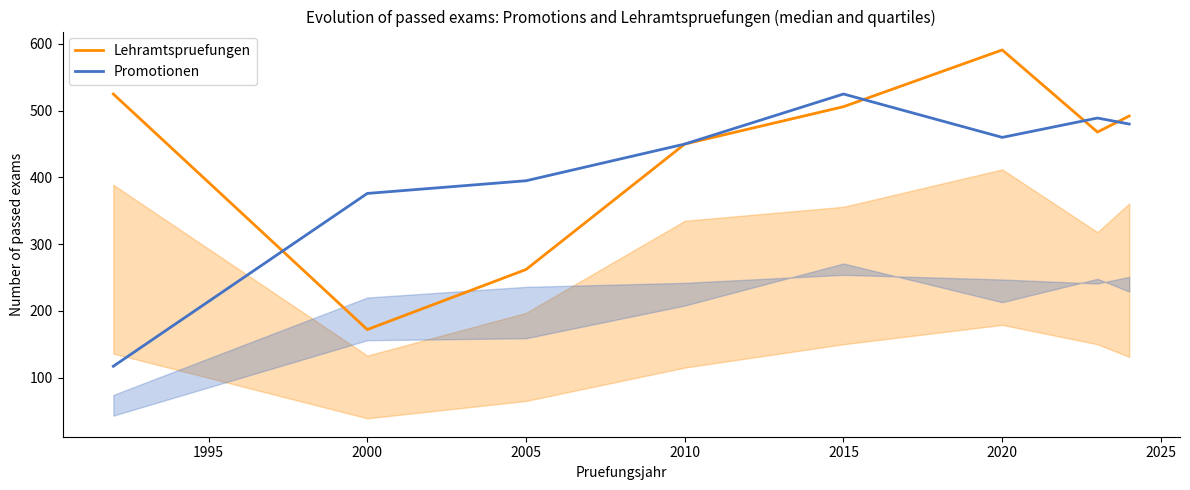

Reading left to right, what are all the values shown in this chart?

Lehramtspruefungen: 525	172	262	450	506	591	468	492
Promotionen: 117	376	395	450	525	460	489	480